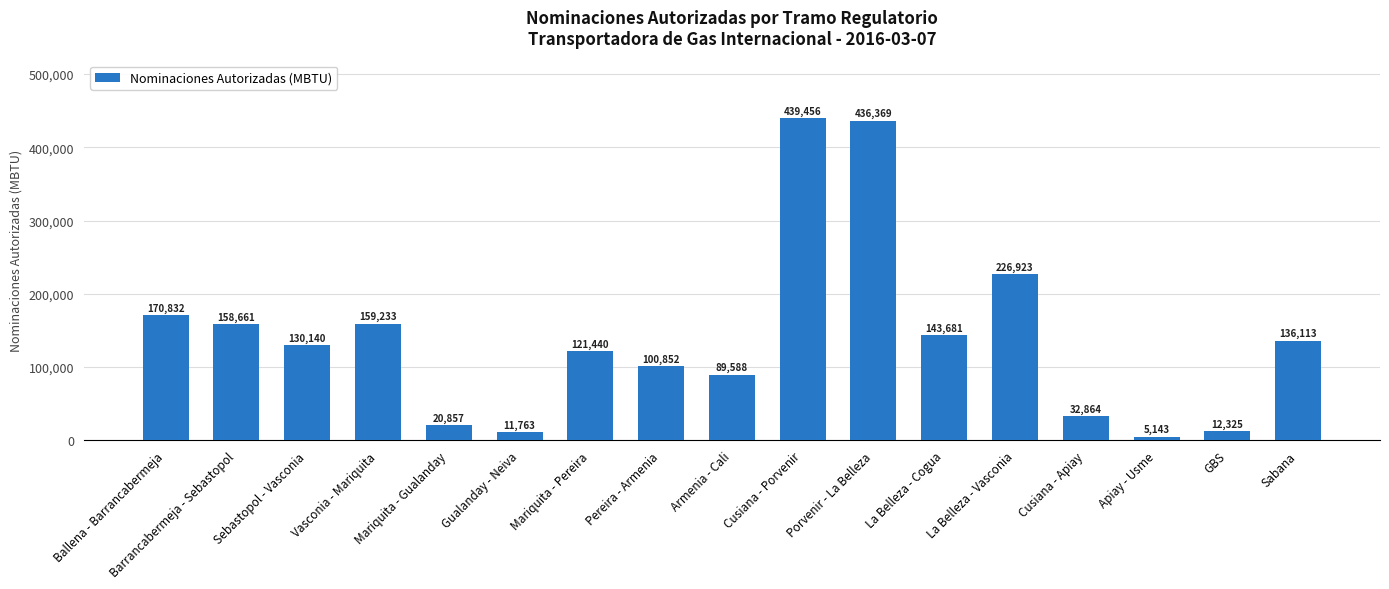

Which category has the highest value across all series?

Cusiana - Porvenir